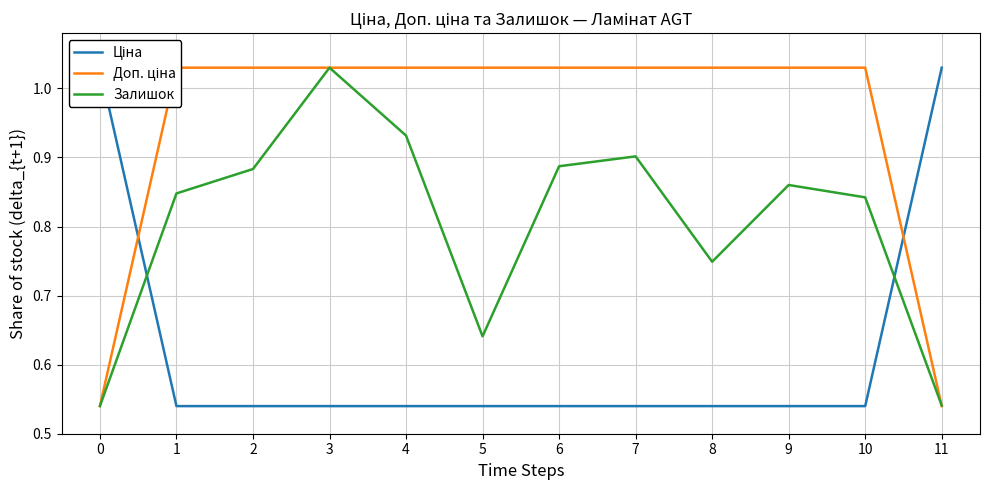

At which category is the sum across all series the highest?

3